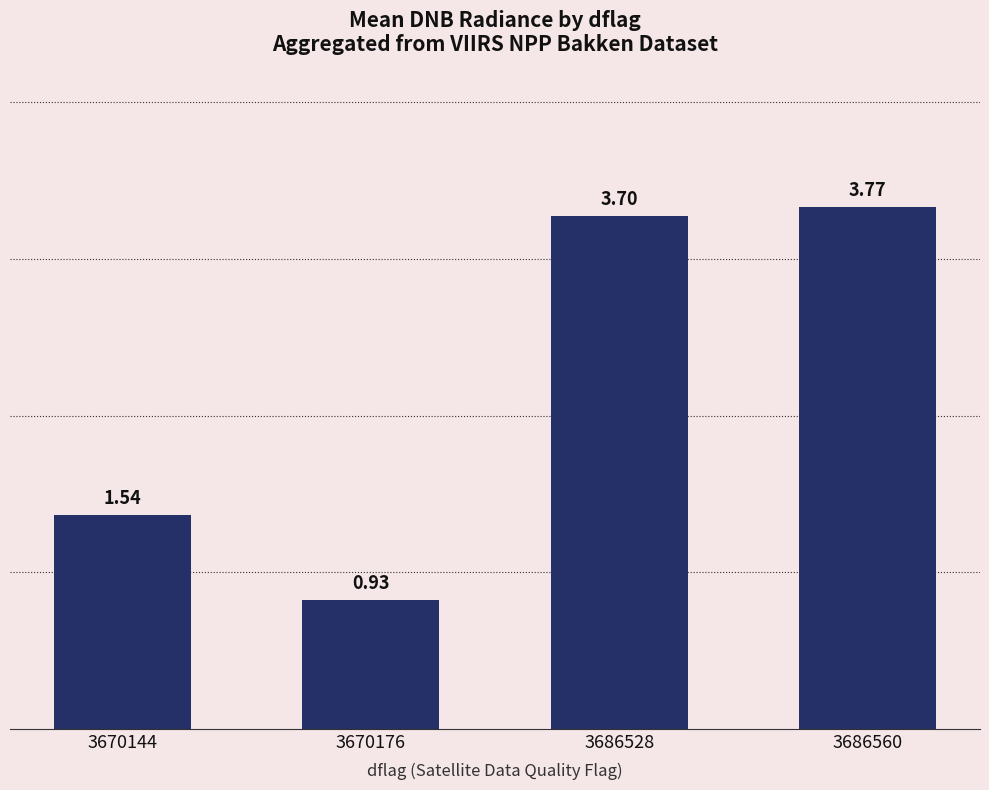

What is the sum of all values?

9.9